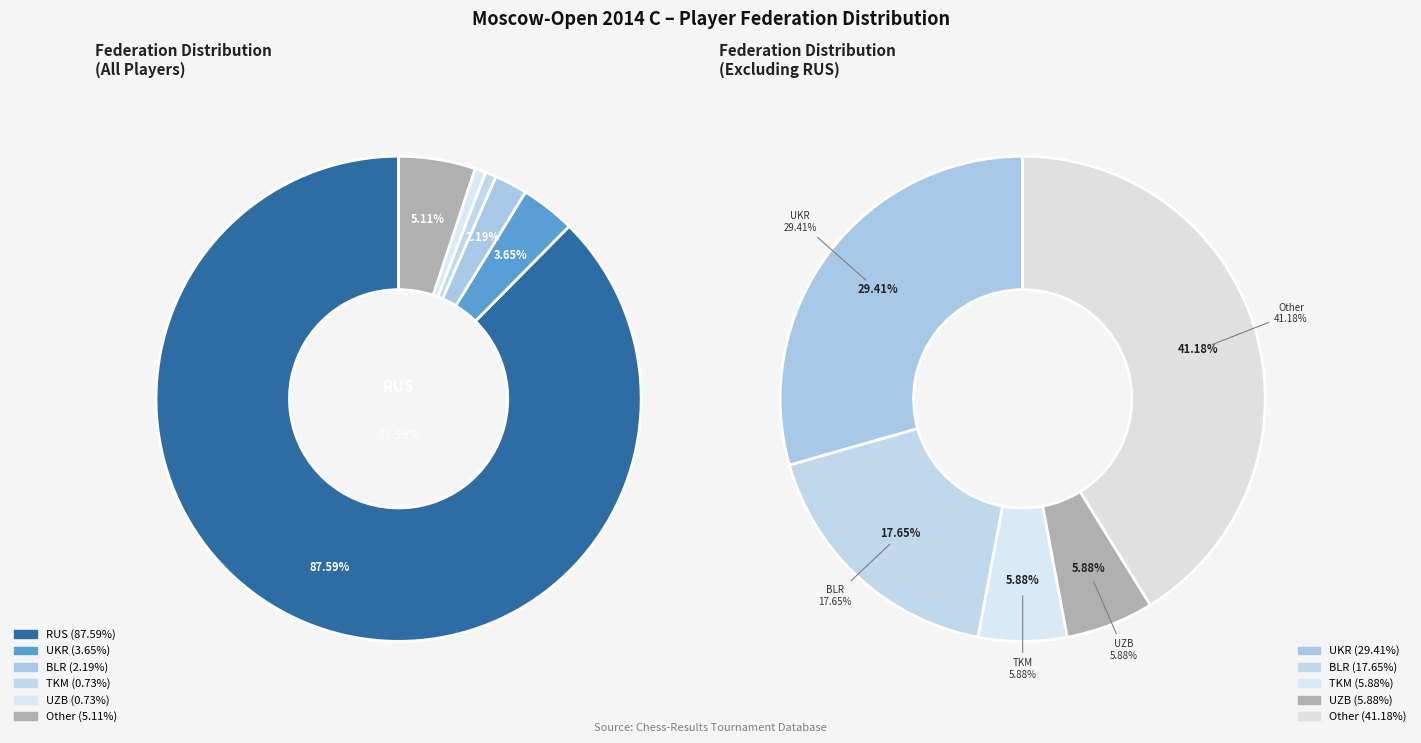

Which category accounts for the majority?

RUS